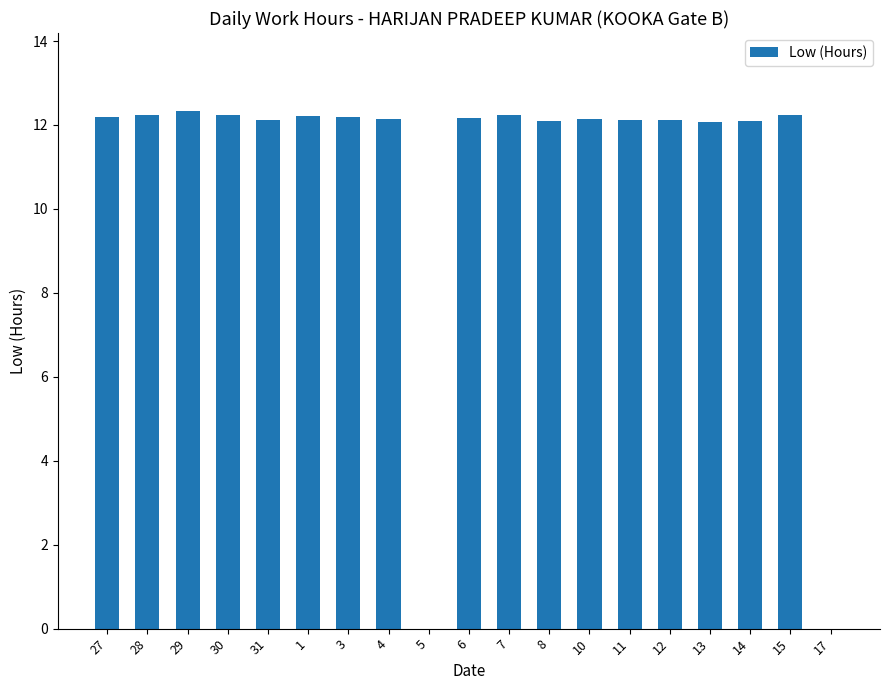

What is the ratio of the value at 6 to the value at 4?

1.0